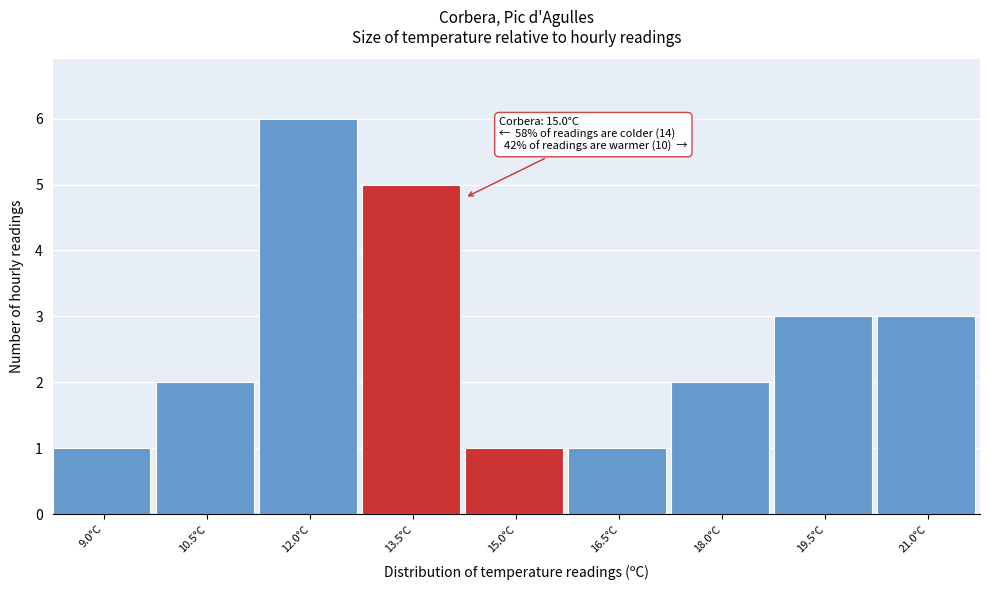

Reading left to right, extract all data points from this chart.

9.0°C=1	10.5°C=2	12.0°C=6	13.5°C=5	15.0°C=1	16.5°C=1	18.0°C=2	19.5°C=3	21.0°C=3